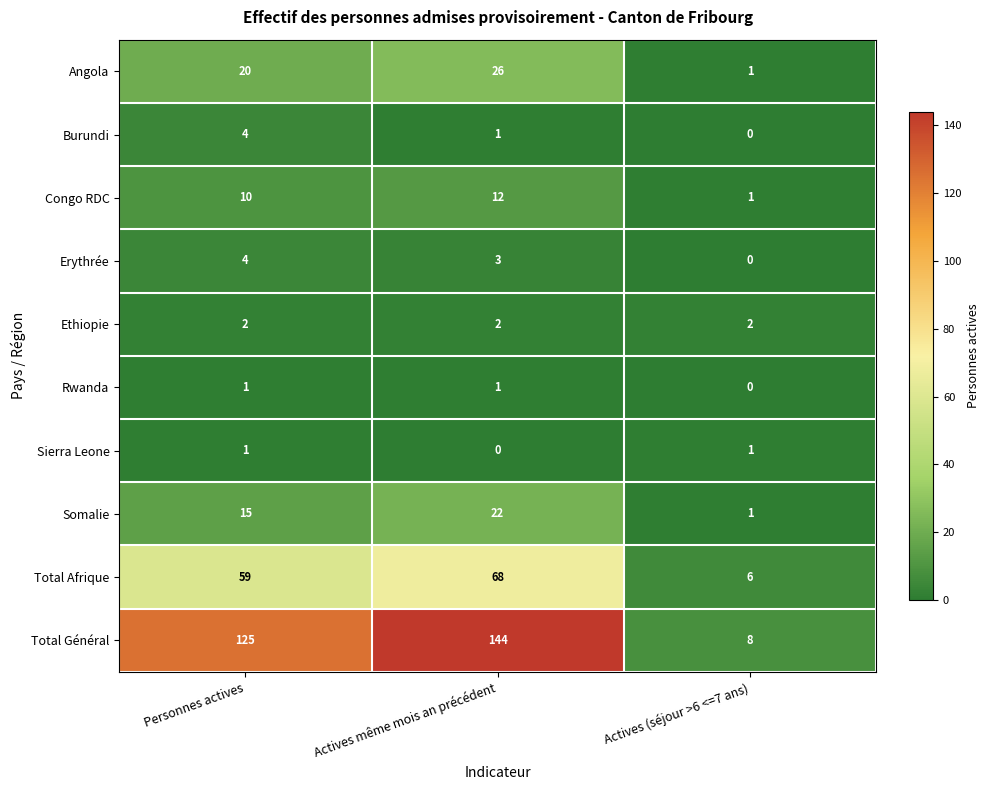

What is the difference between the highest and lowest values at Actives (séjour >6 <=7 ans)?

8